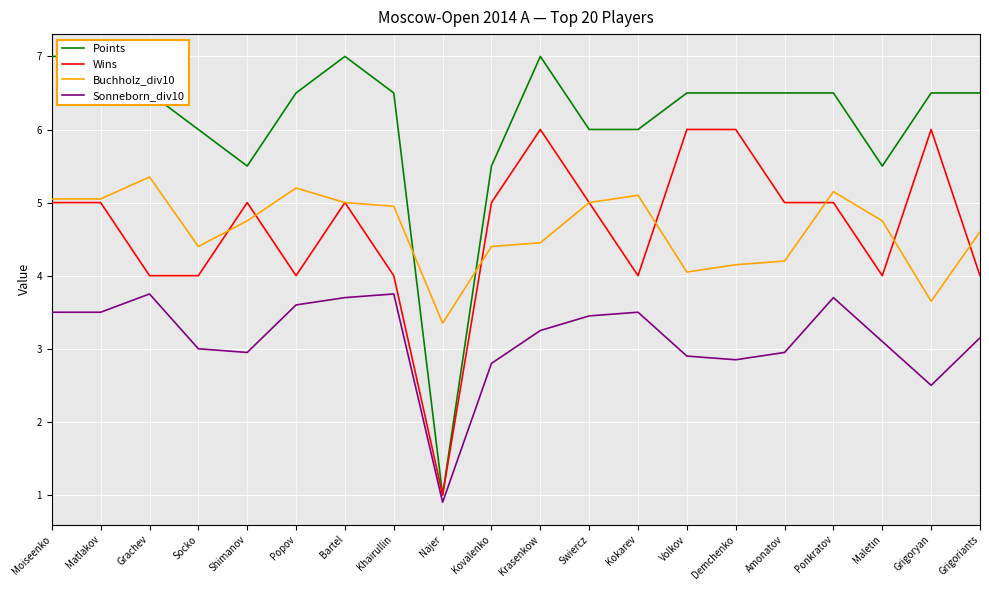

What is the difference between the Points values at Popov and Najer?

5.5